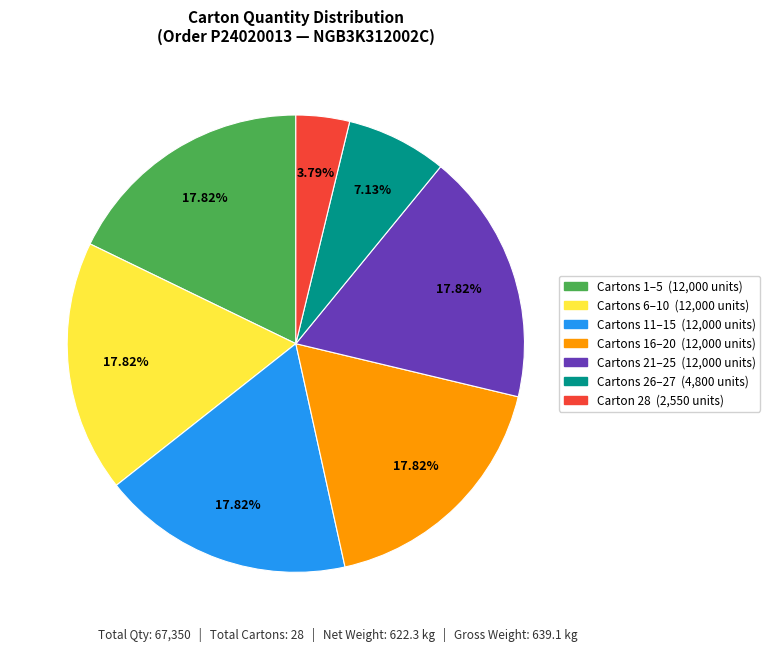

How many segments does this pie chart have?

7